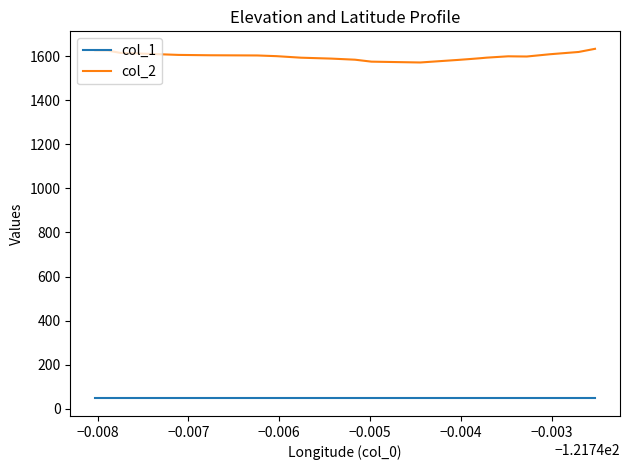

In col_2, how many points are higher than both neighbors (excluding endpoints)?

1